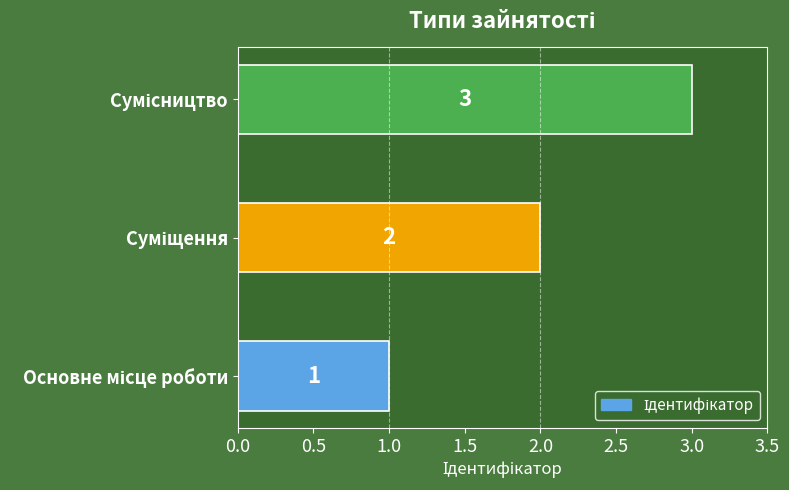

What is the greatest value displayed?

3